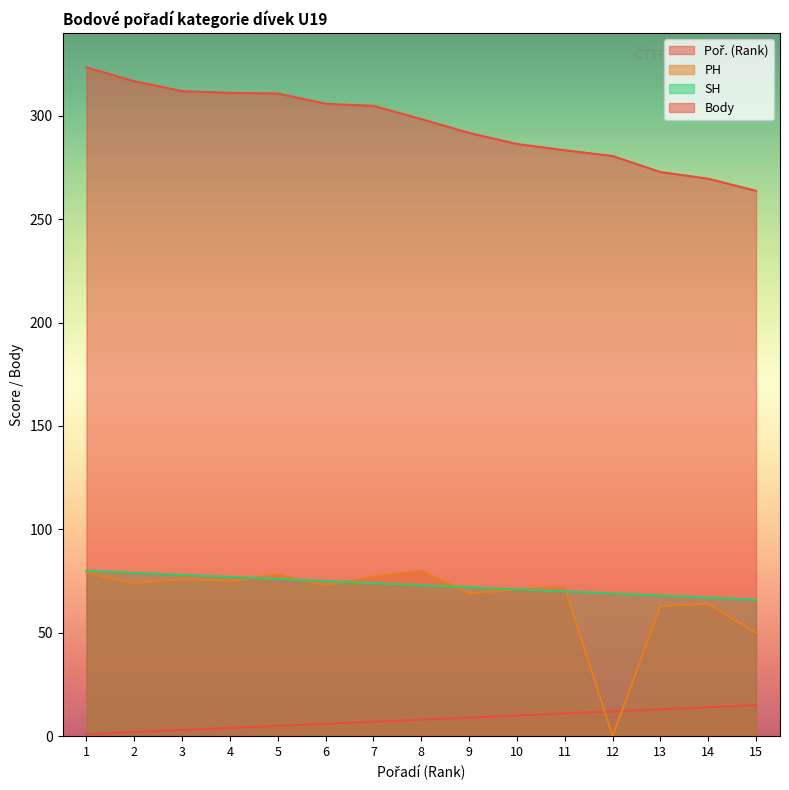

Reading left to right, what are all the values shown in this chart?

Poř. (Rank): 1=1.0	2=2.0	3=3.0	4=4.0	5=5.0	6=6.0	7=7.0	8=8.0	9=9.0	10=10.0	11=11.0	12=12.0	13=13.0	14=14.0	15=15.0
PH: 1=79.0	2=74.0	3=76.0	4=75.0	5=78.0	6=73.0	7=77.0	8=80.0	9=69.0	10=71.0	11=72.0	12=0.0	13=63.0	14=64.0	15=50.0
SH: 1=80.0	2=79.0	3=78.0	4=77.0	5=76.0	6=75.0	7=74.0	8=73.0	9=72.0	10=71.0	11=70.0	12=69.0	13=68.0	14=67.0	15=66.0
Body: 1=323.4	2=316.7	3=311.9	4=311.1	5=310.8	6=305.8	7=304.8	8=298.4	9=291.7	10=286.4	11=283.3	12=280.6	13=272.8	14=269.6	15=263.7